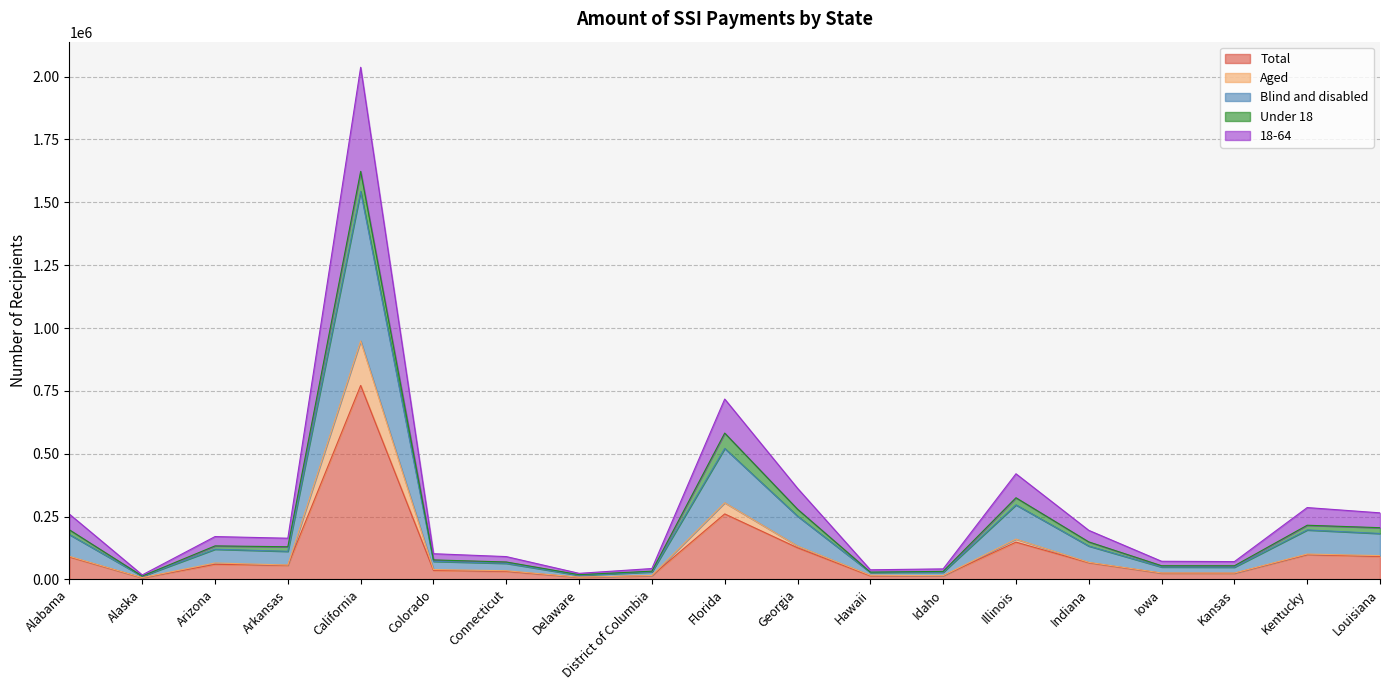

The Total series shows 1077750 at California. True or false?

False